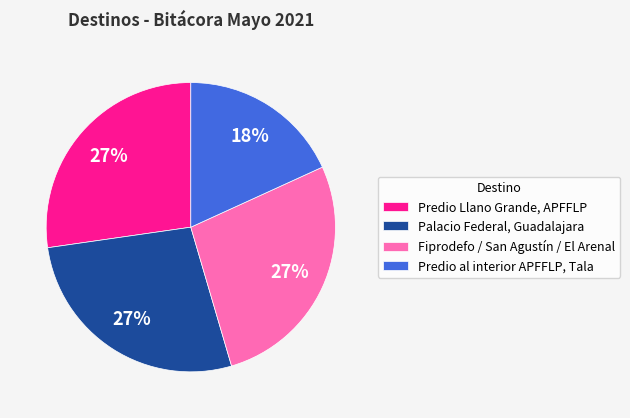

How many slices are in this pie chart?

4